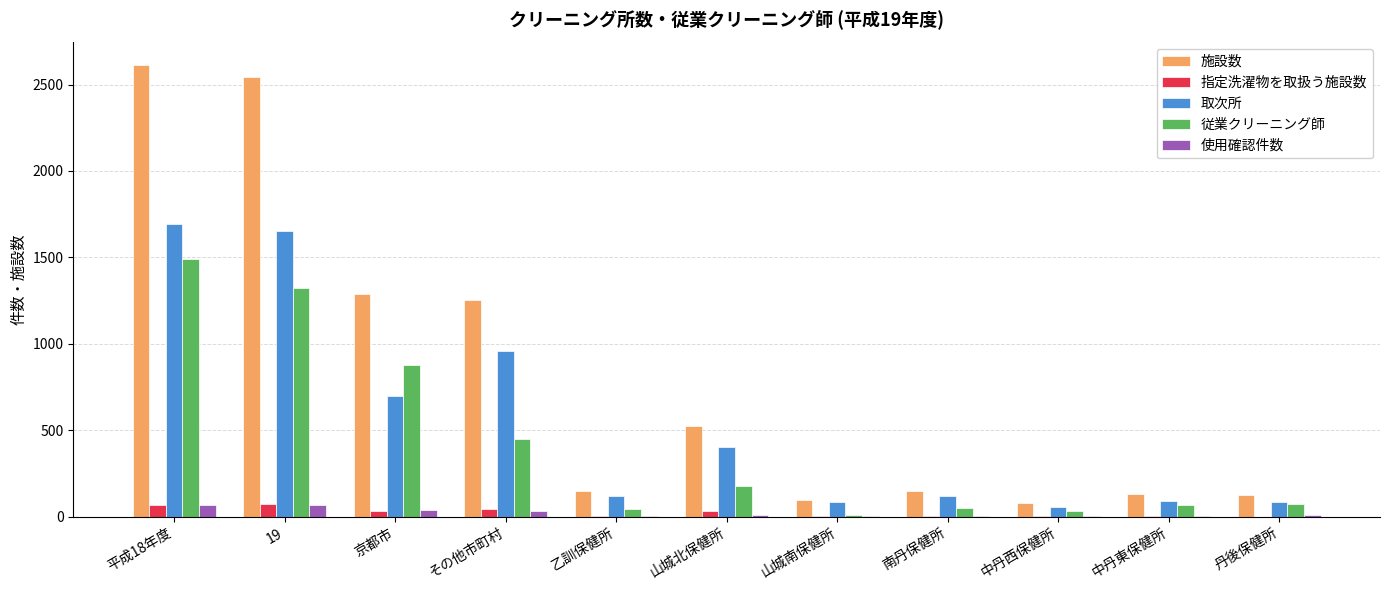

What is the sum of all 取次所 values?

5954